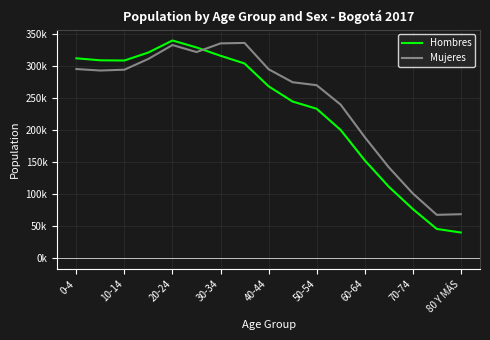

Reading left to right, extract all data points from this chart.

Hombres: 312062	308936	308654	321173	339928	329064	316050	303971	268367	244556	233302	200142	152813	111646	76747	45521	39978
Mujeres: 295328	292978	294313	311197	332821	321838	335392	336089	295022	274705	270087	239730	189103	142000	101106	67587	68528